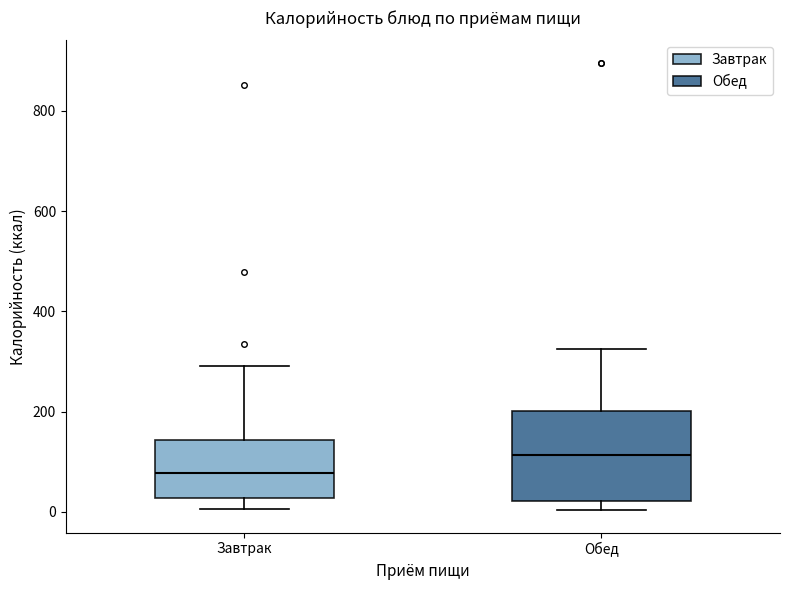

Comparing the boxes themselves (not the whiskers), which one is the tallest?

Обед